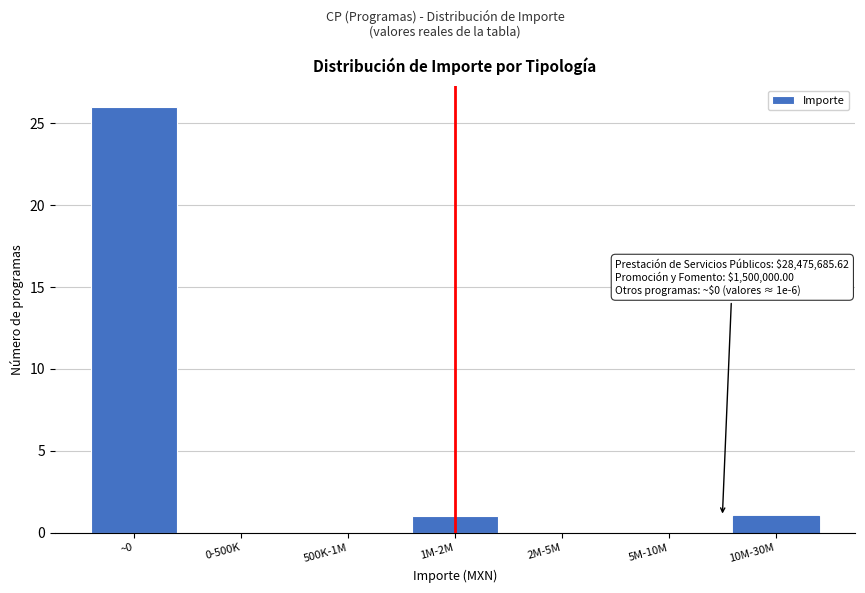

Reading right to left, transcribe all the data shown in this chart.

10M-30M=1	5M-10M=0	2M-5M=0	1M-2M=1	500K-1M=0	0-500K=0	~0=26